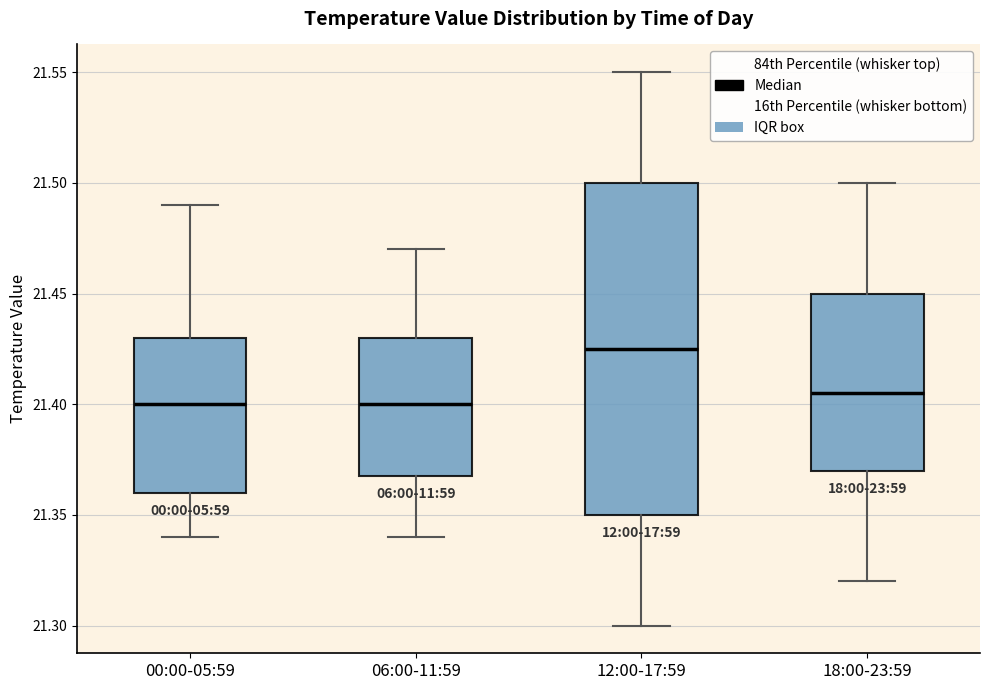

Where does the upper whisker of the box for 06:00-11:59 end on the y-axis? The values are not printed on the chart, so give them approximately, as read against the axis.

21.470